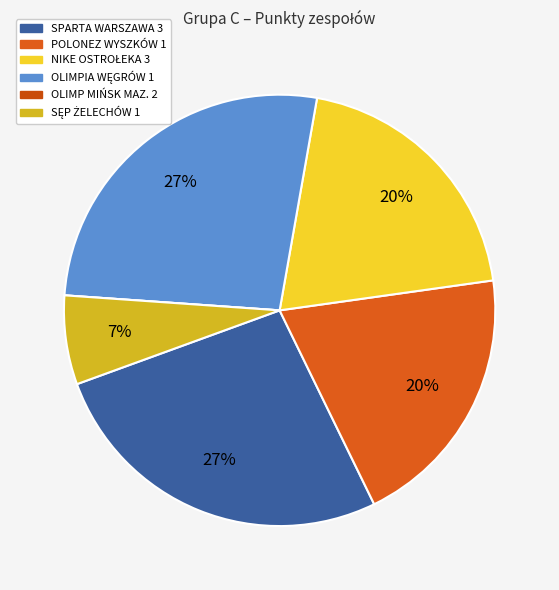

Does NIKE OSTROŁEKA 3 account for over 50% of the chart?

No